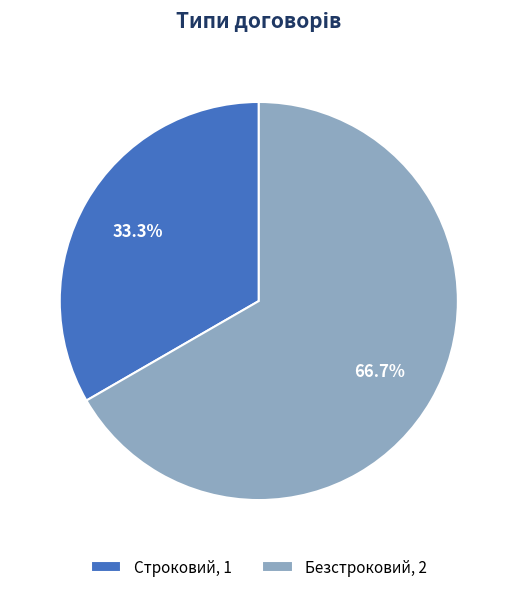

Which category has the biggest portion of the pie?

Безстроковий